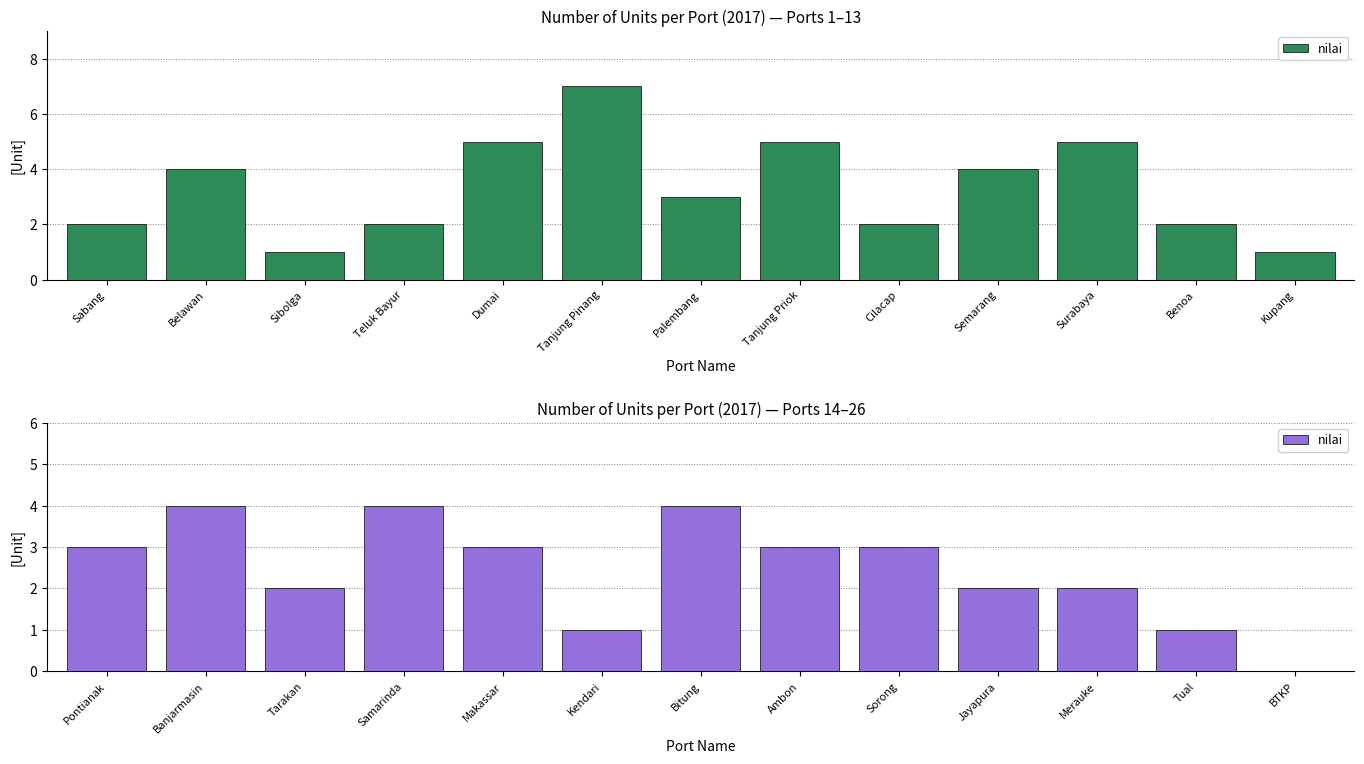

Where does the data first go above 3?

Banjarmasin